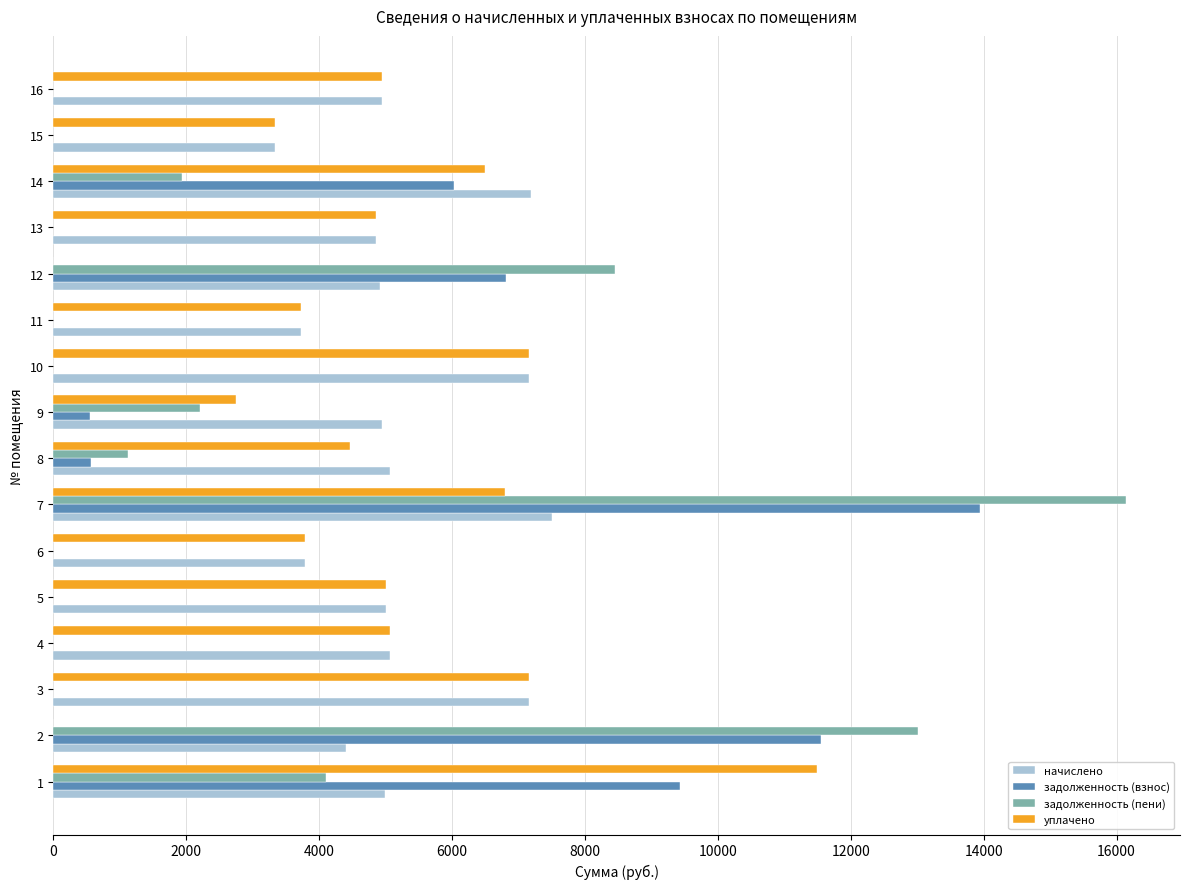

What is the greatest value displayed?

16147.9